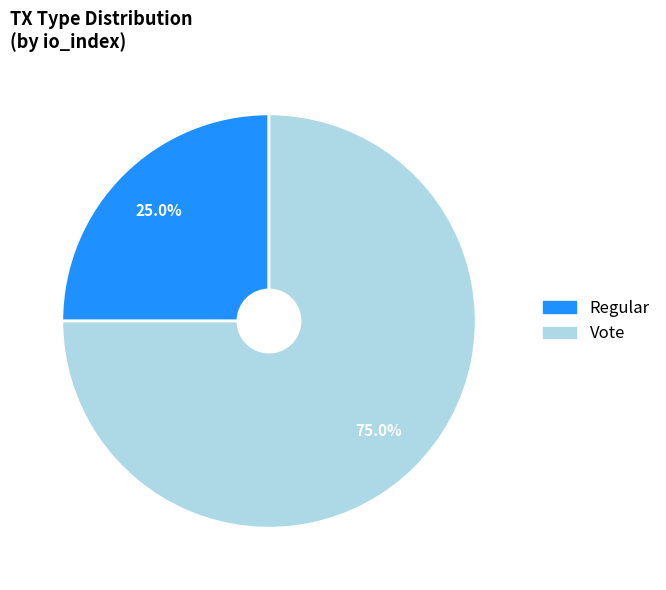

Count the number of slices in the pie.

2